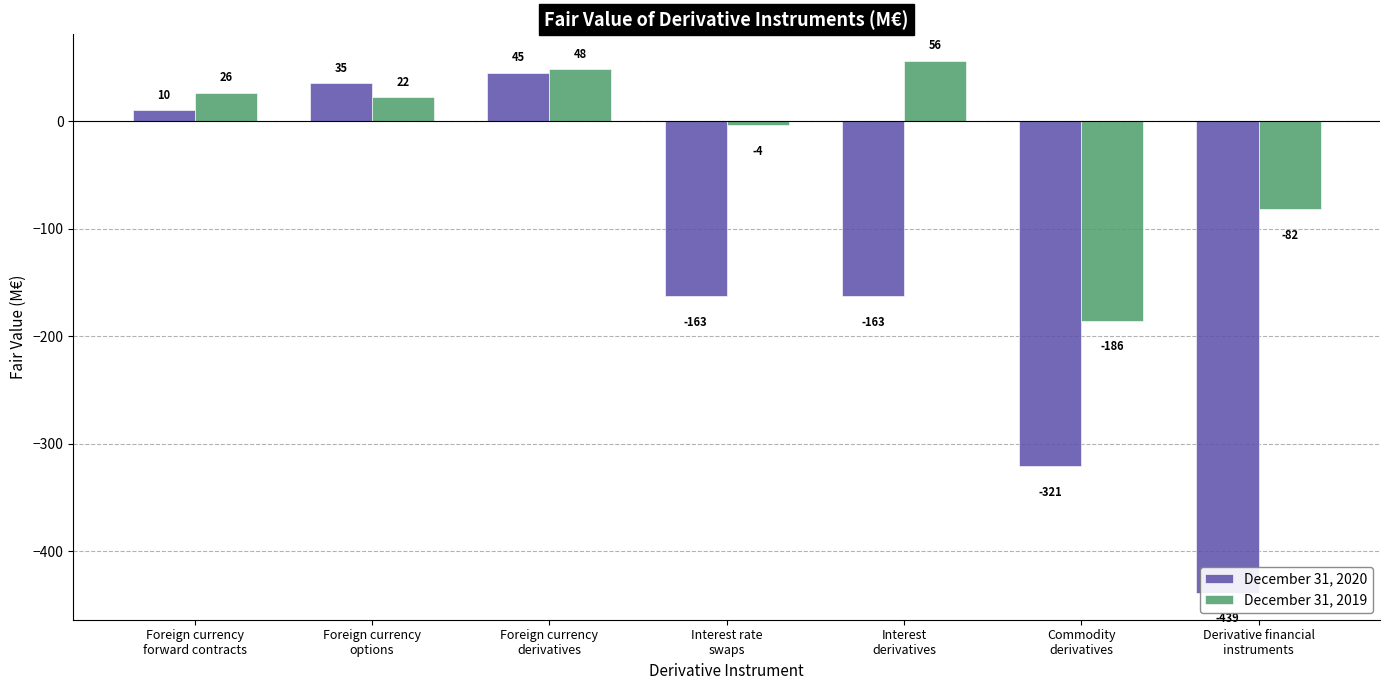

What is the difference between the December 31, 2019 values at Interest rate
swaps and Interest
derivatives?

60